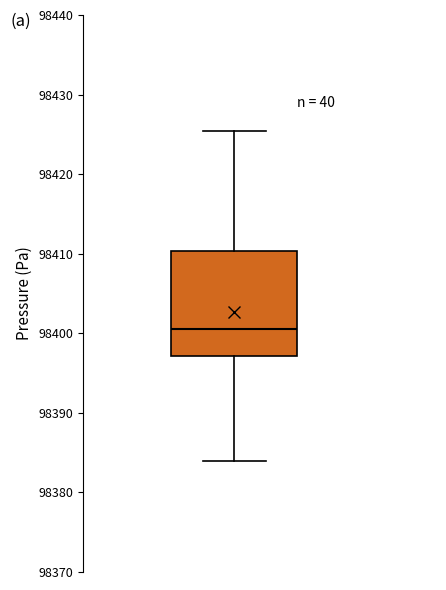

Read this box plot against the y-axis: the position of the median line, the range covered by the box, and the ends of both whiskers. The values are not printed on the chart, so give them approximately, as read against the axis.

median 98401, box 98397 to 98410, whiskers 98384 to 98425